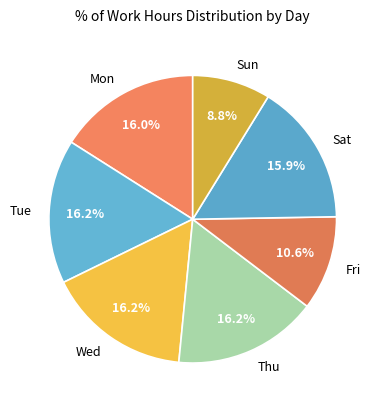

Approximately how many times larger is the value at Thu compared to Sun?

1.8